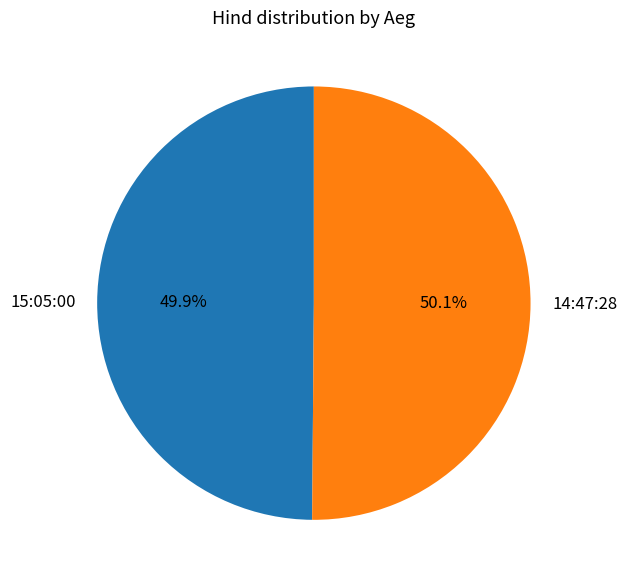

Is the sum of 15:05:00 and 14:47:28 greater than half?

Yes